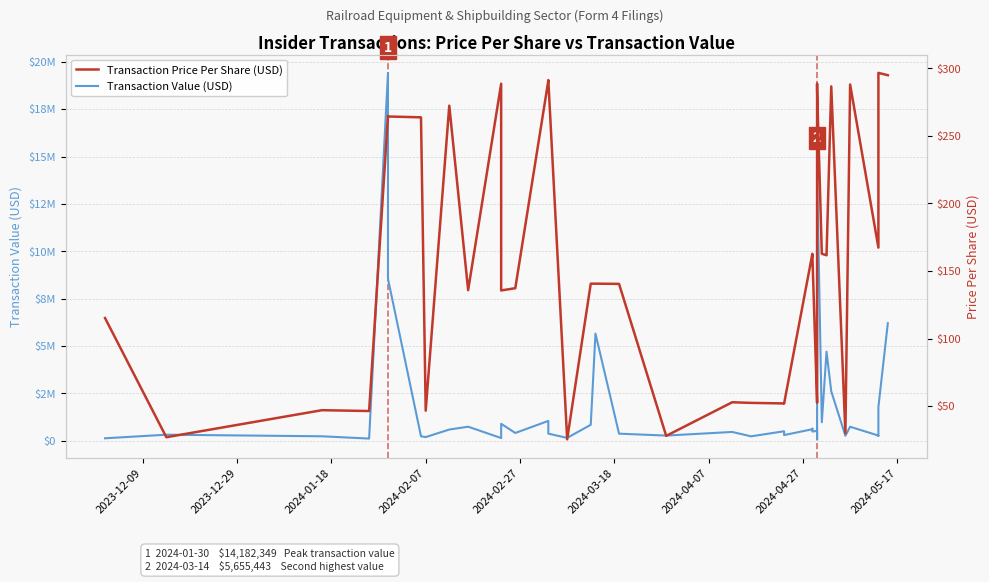

What is the label of the 35th point from the right?

2024-02-27